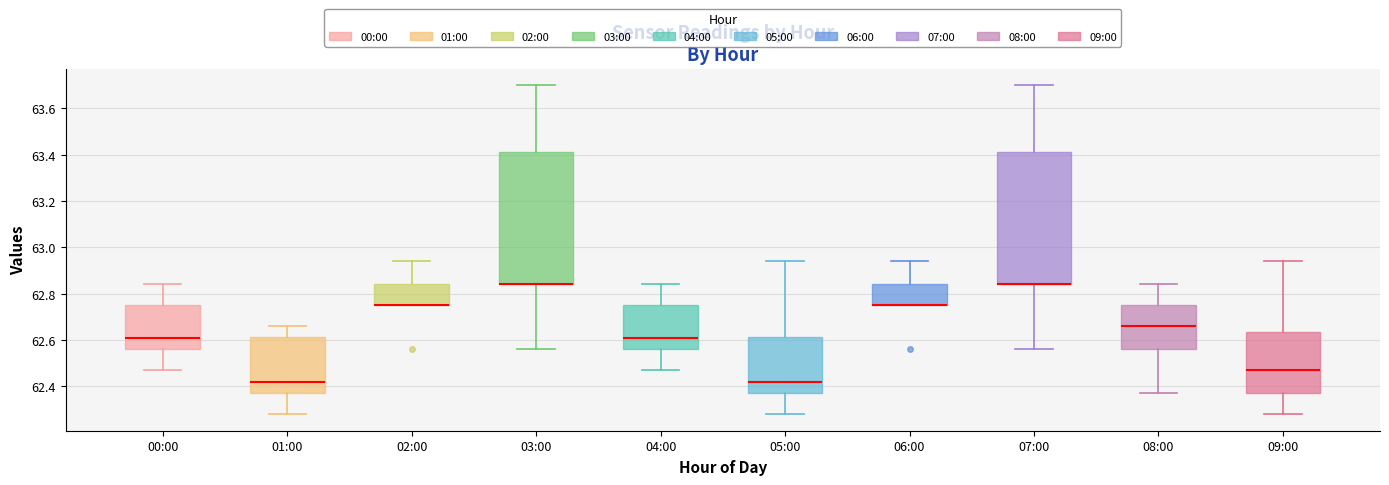

Reading left to right, transcribe this box plot: for each box, give where its median line is, the range the box spans, and where its two whiskers end, as read against the y-axis. The values are not printed on the chart, so give them approximately, as read against the axis.

00:00: median 62.62, box 62.56 to 62.76, whiskers 62.48 to 62.84
01:00: median 62.42, box 62.38 to 62.62, whiskers 62.28 to 62.66
02:00: median 62.76 (drawn on the box's lower edge), box 62.76 to 62.84, whiskers 62.76 to 62.94
03:00: median 62.84 (drawn on the box's lower edge), box 62.84 to 63.42, whiskers 62.56 to 63.70
04:00: median 62.62, box 62.56 to 62.76, whiskers 62.48 to 62.84
05:00: median 62.42, box 62.38 to 62.62, whiskers 62.28 to 62.94
06:00: median 62.76 (drawn on the box's lower edge), box 62.76 to 62.84, whiskers 62.76 to 62.94
07:00: median 62.84 (drawn on the box's lower edge), box 62.84 to 63.42, whiskers 62.56 to 63.70
08:00: median 62.66, box 62.56 to 62.76, whiskers 62.38 to 62.84
09:00: median 62.48, box 62.38 to 62.64, whiskers 62.28 to 62.94